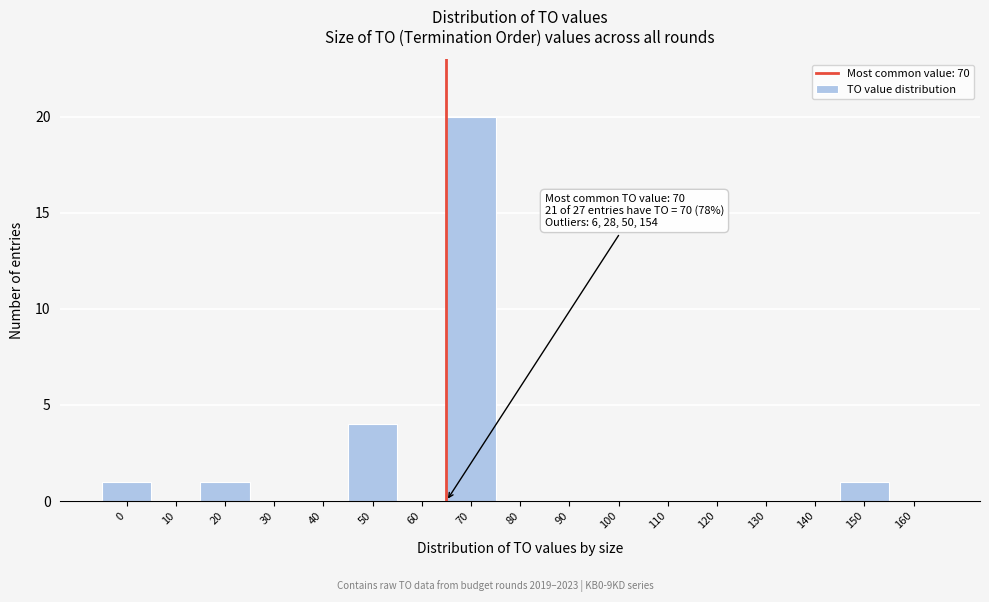

Reading left to right, transcribe all the data shown in this chart.

0=1	10=0	20=1	30=0	40=0	50=4	60=0	70=20	80=0	90=0	100=0	110=0	120=0	130=0	140=0	150=1	160=0